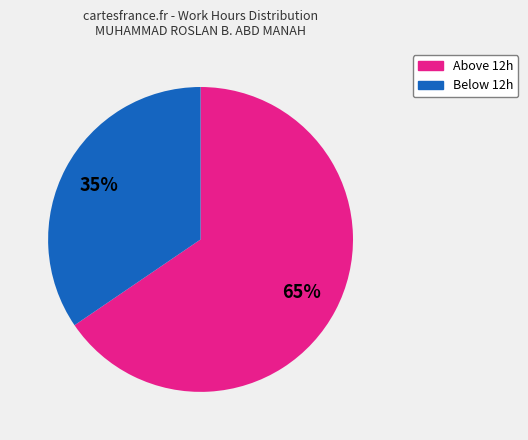

Count the number of slices in the pie.

2